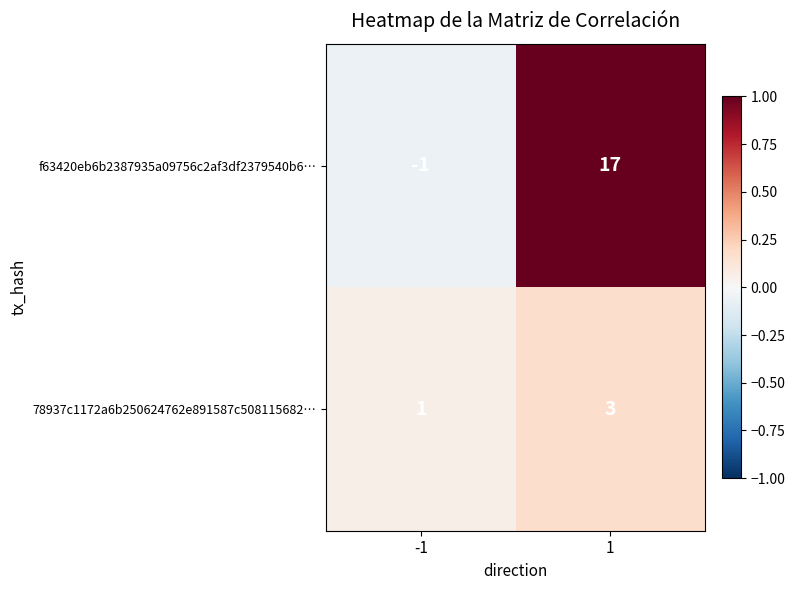

List the series in order of their peak value, highest first.

f63420eb6b2387935a09756c2af3df2379540b6…, 78937c1172a6b250624762e891587c508115682…